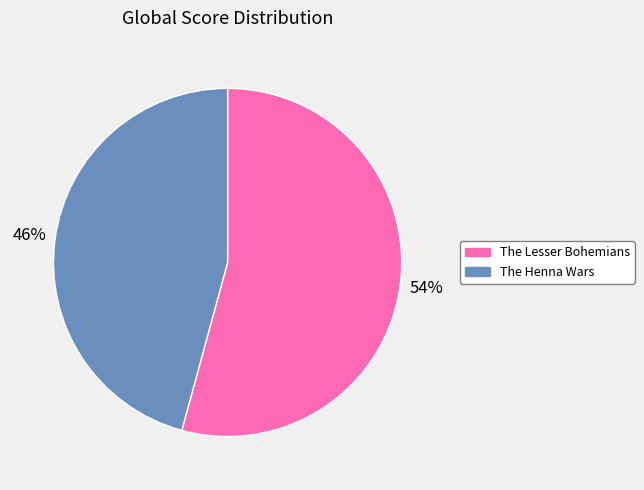

Which category has the smallest portion of the pie?

The Henna Wars